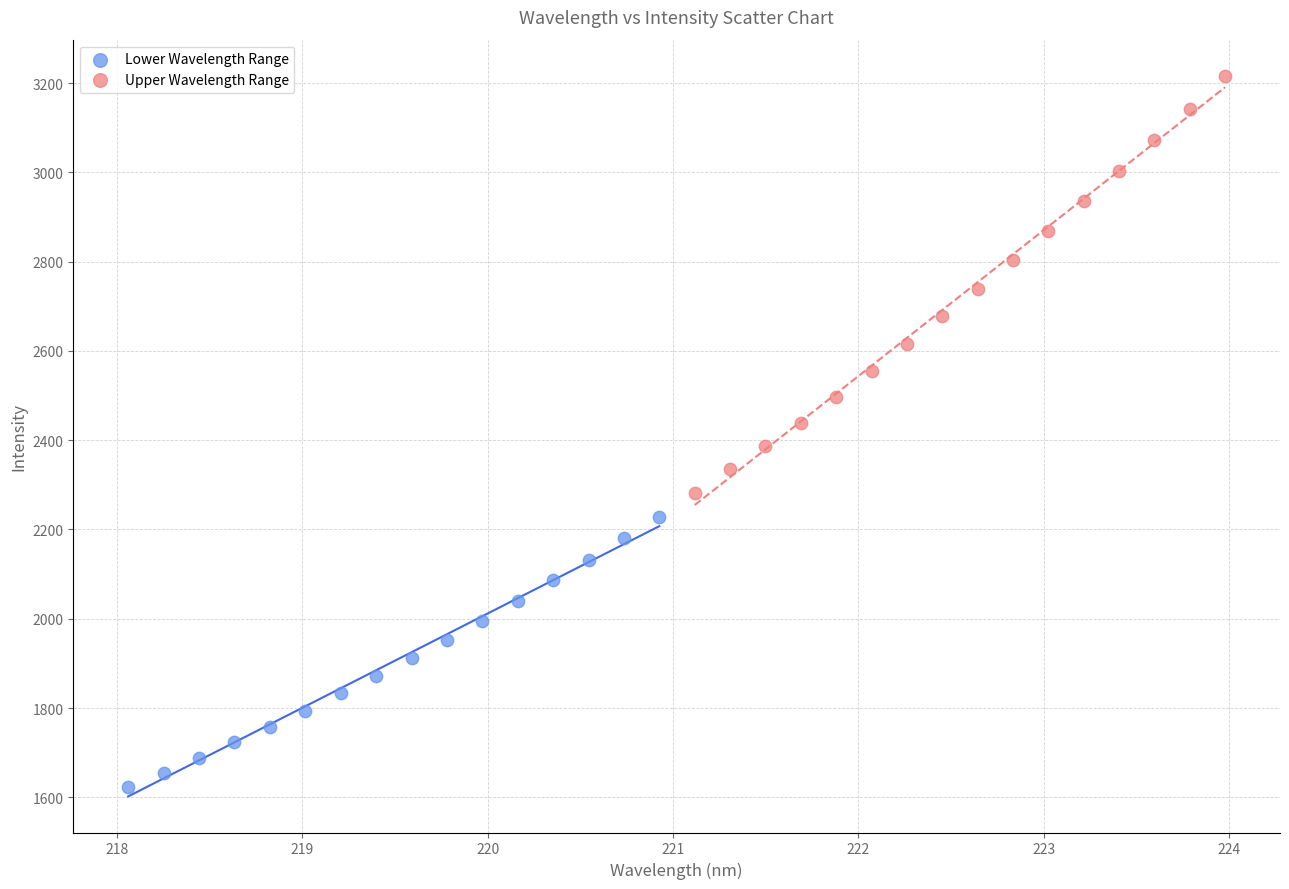

Which series contains the lowest Y value?

Lower Wavelength Range